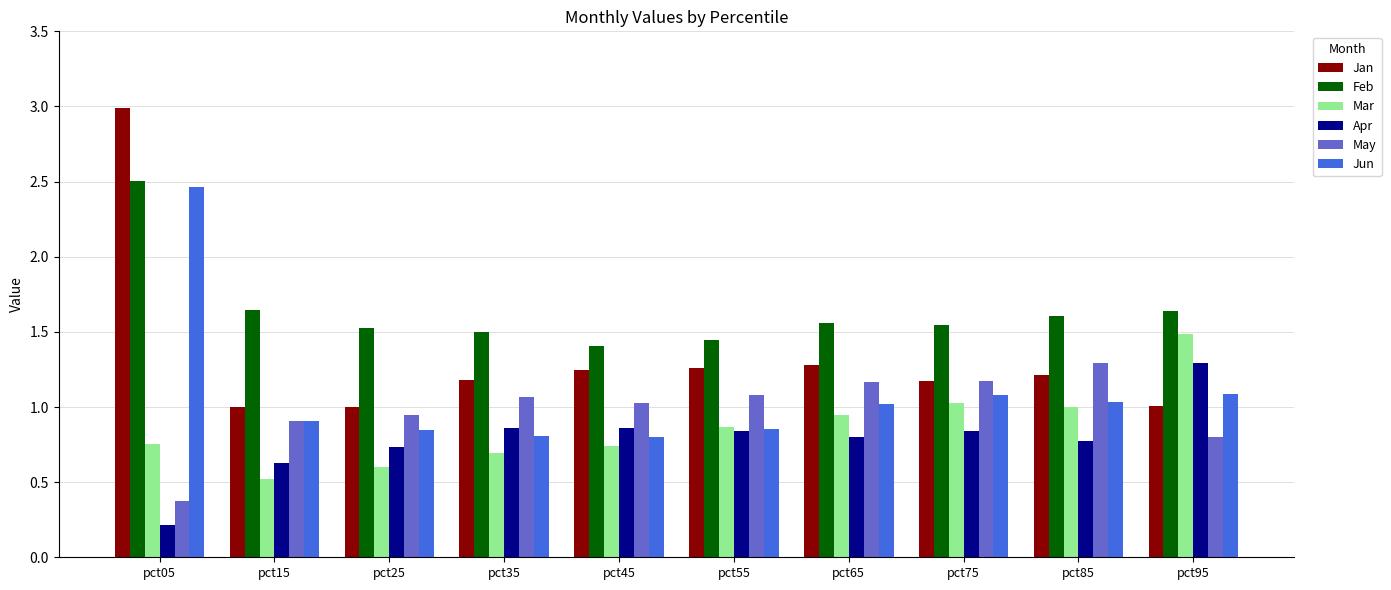

Rank the series at pct85 from highest to lowest value.

Feb, May, Jan, Jun, Mar, Apr